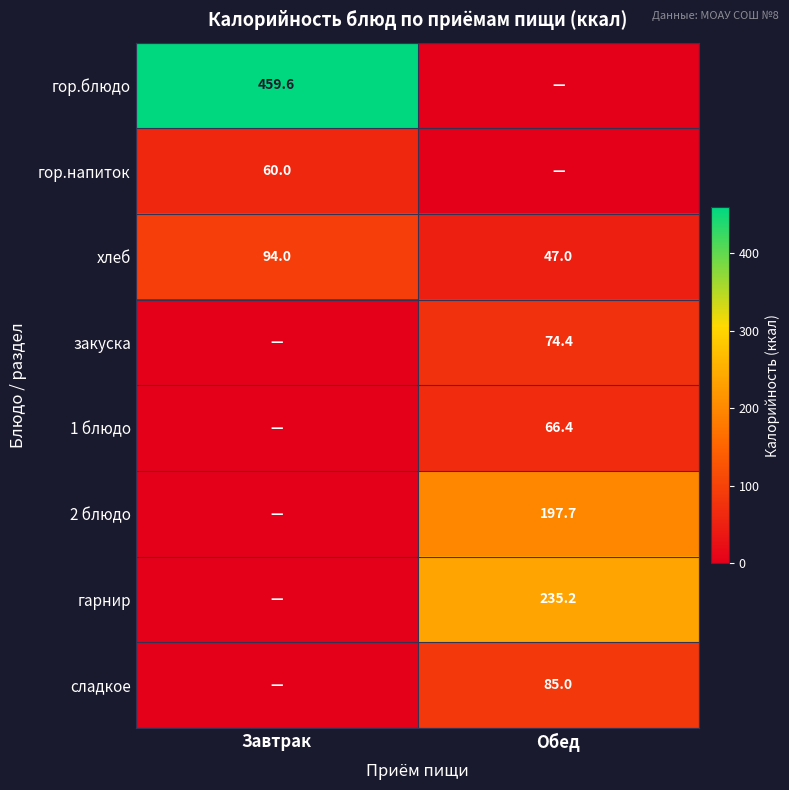

Is the value of хлеб at Обед greater than the value of гор.блюдо at Завтрак?

No